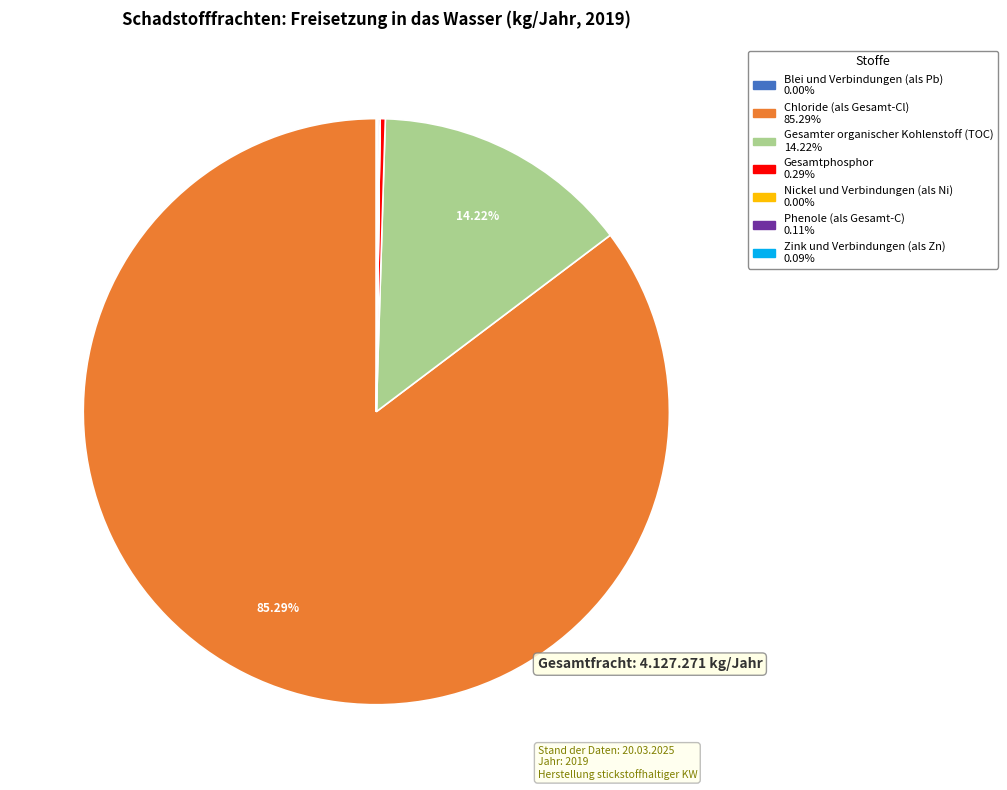

Does any single category account for the majority?

Yes